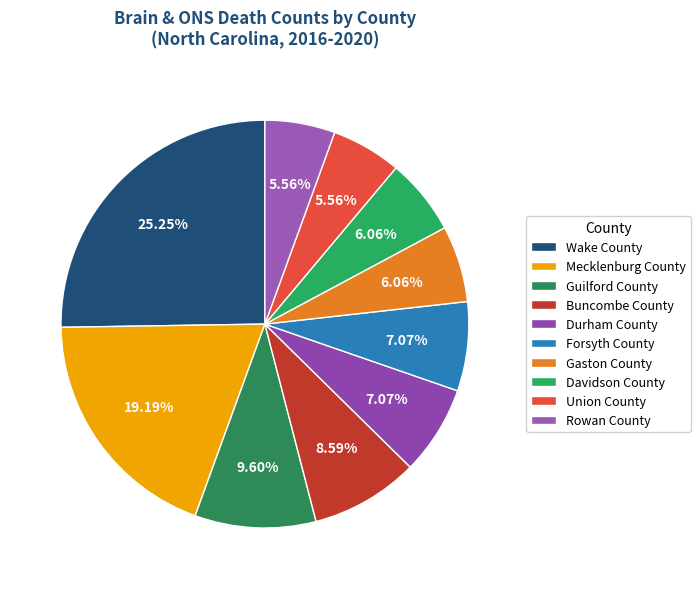

What is the largest slice in the pie chart?

Wake County